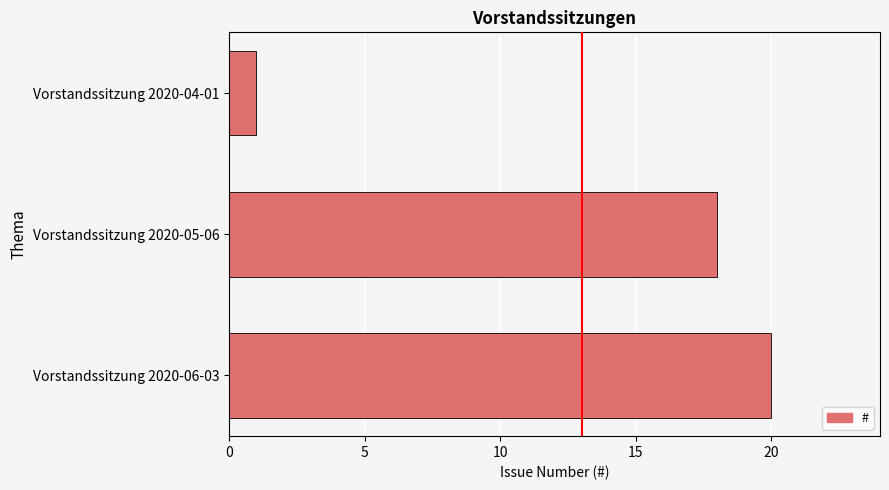

Rank the categories by value from lowest to highest.

Vorstandssitzung 2020-04-01, Vorstandssitzung 2020-05-06, Vorstandssitzung 2020-06-03